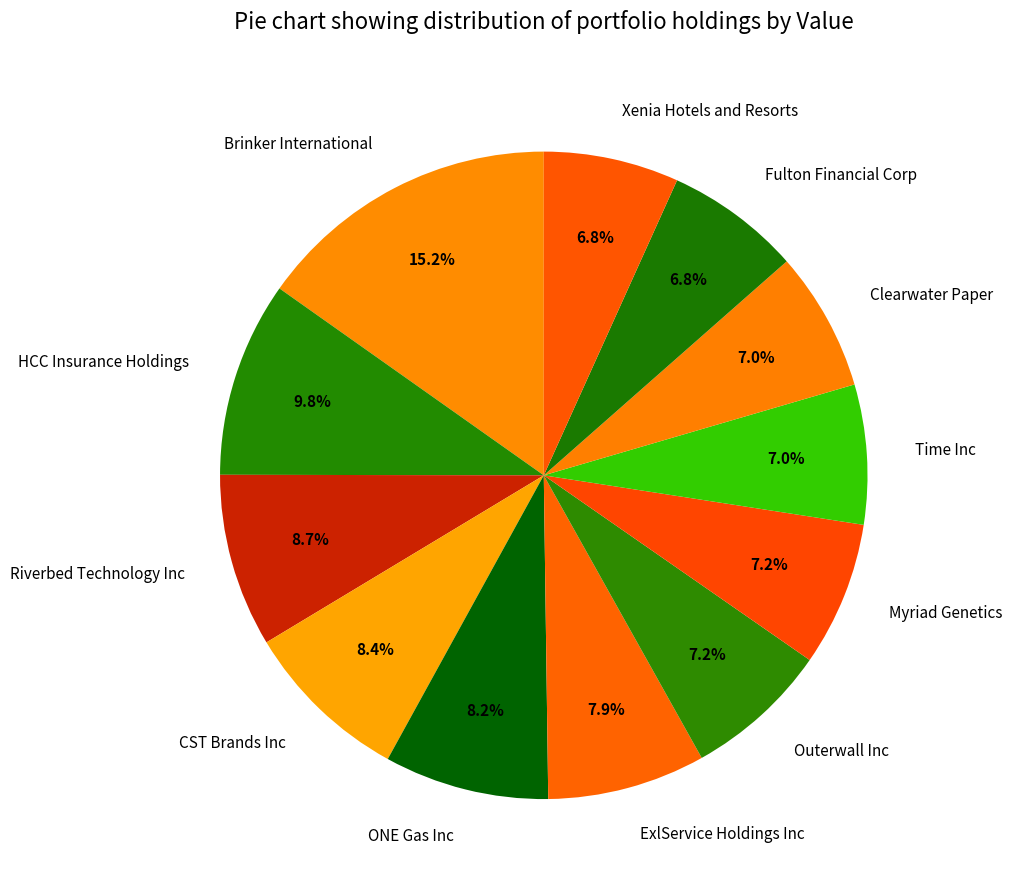

To the nearest percent, what portion does CST Brands Inc represent?

8%